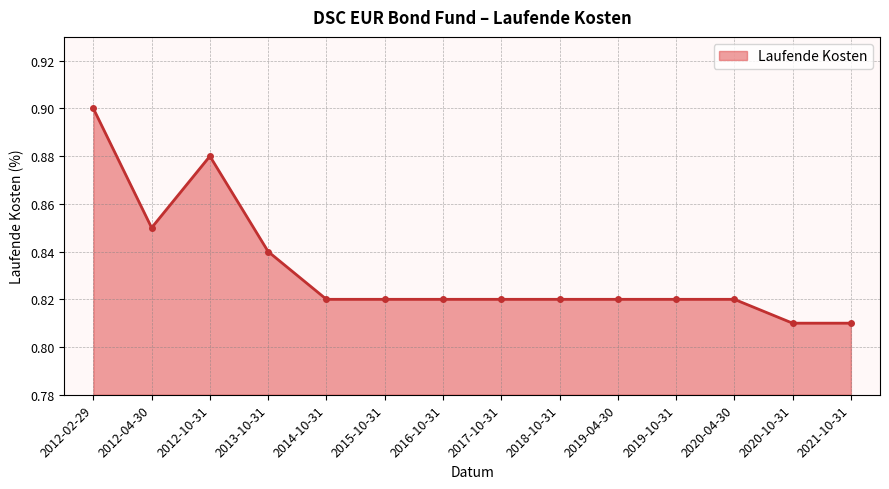

What is the label of the 6th point from the right?

2018-10-31